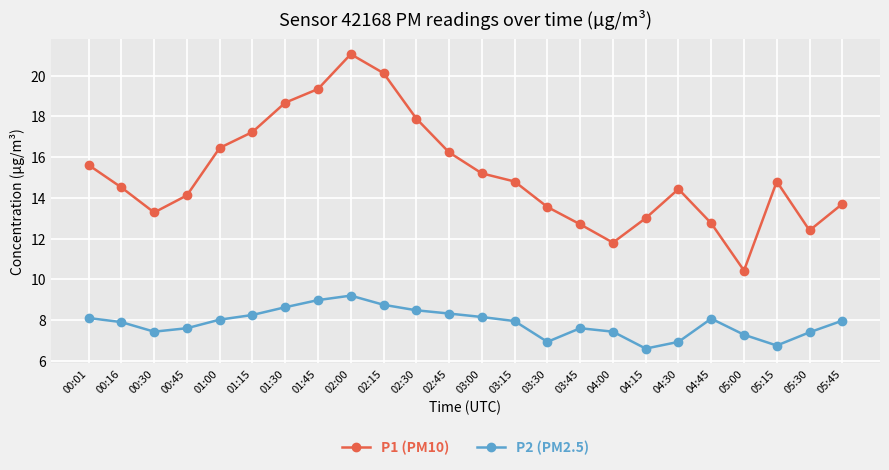

What is the difference between the second highest and minimum values in the P1 (PM10) series?

9.7